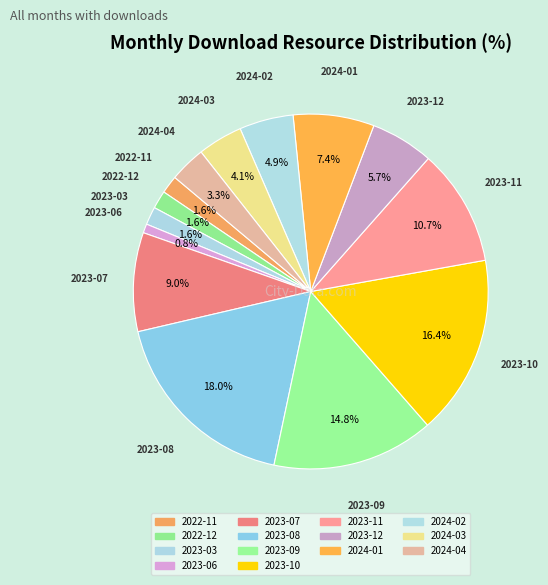

How many segments does this pie chart have?

14